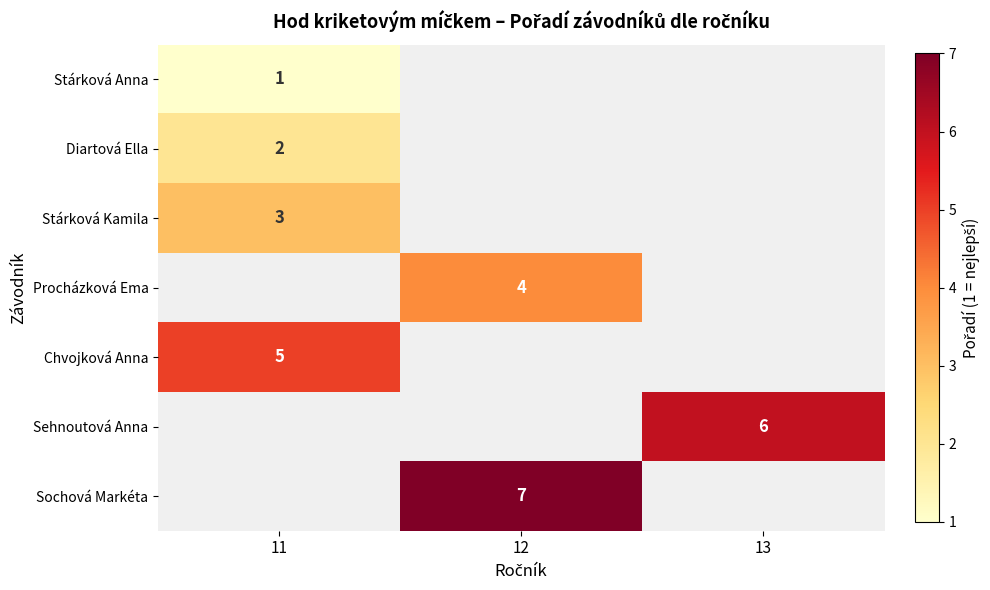

True or false: Diartová Ella has a value of 3 at 11.

False